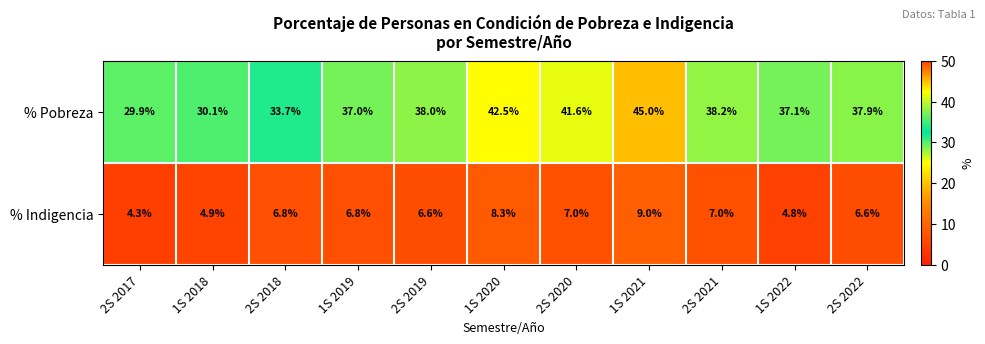

Which label corresponds to the largest value in the chart?

1S 2021